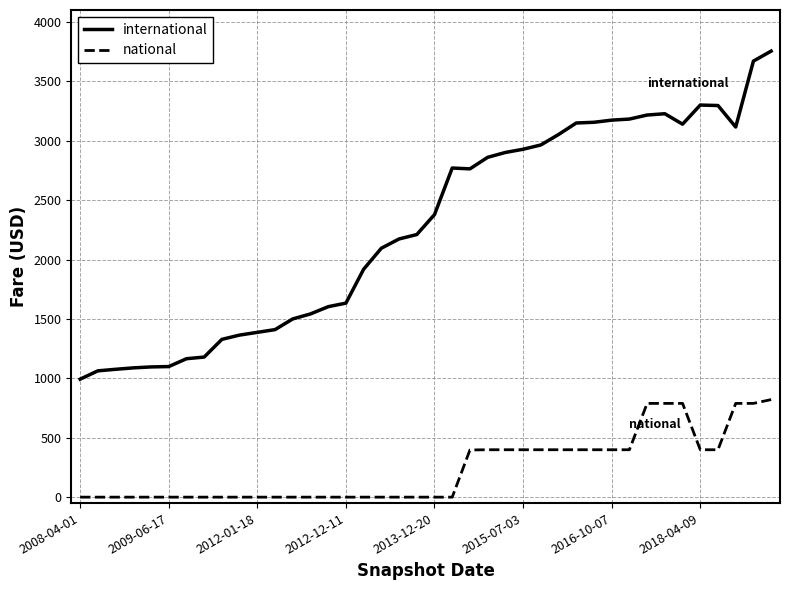

True or false: international and national cross at least once.

False